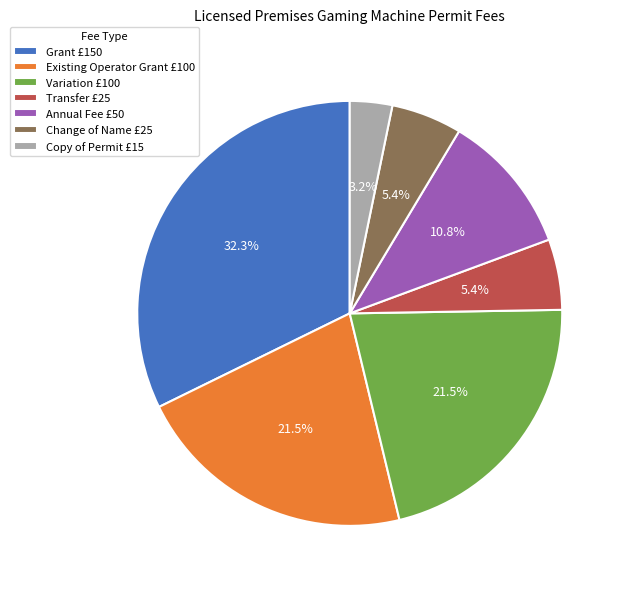

Between Grant and Copy of Permit, which is larger?

Grant